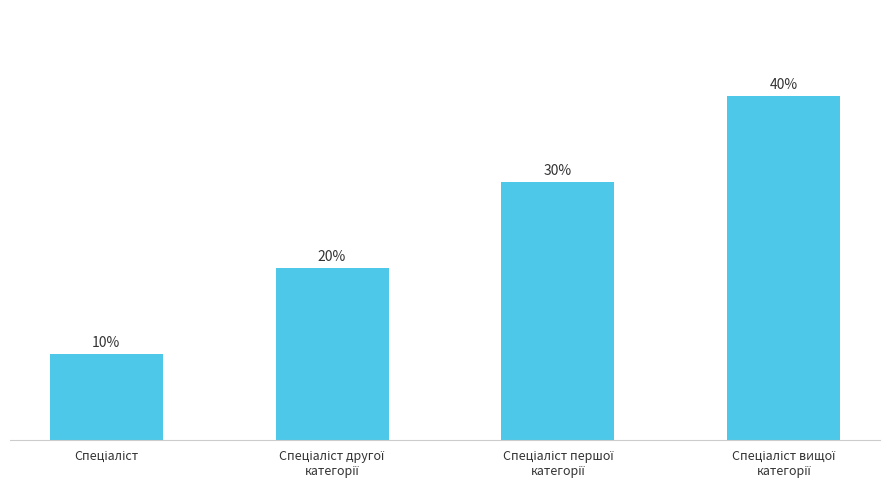

Rank the categories by value from lowest to highest.

Спеціаліст, Спеціаліст другої
категорії, Спеціаліст першої
категорії, Спеціаліст вищої
категорії